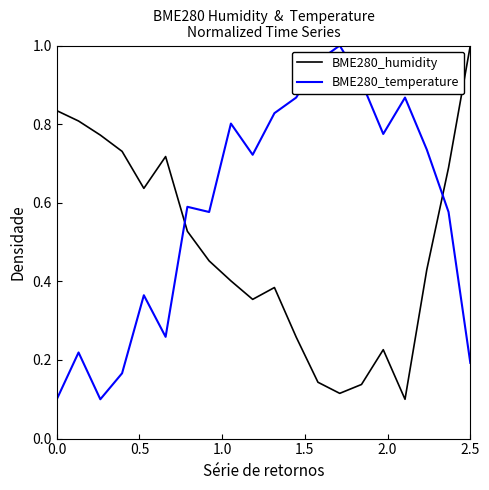

After their last crossing, which series has the higher values: BME280_humidity or BME280_temperature?

BME280_humidity